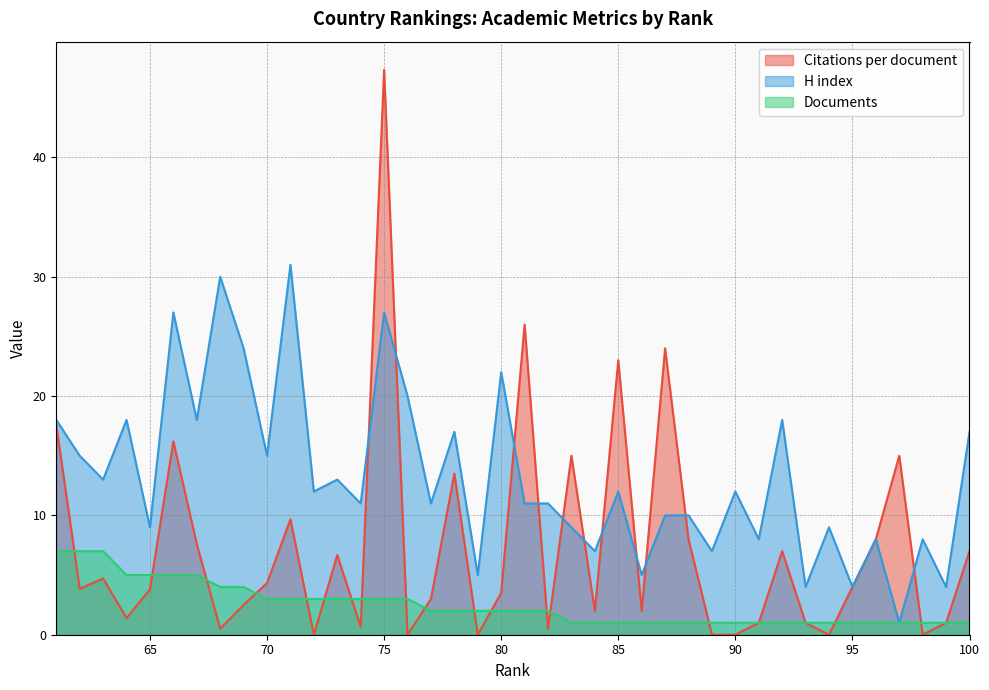

What is the minimum value for Documents?

1.0